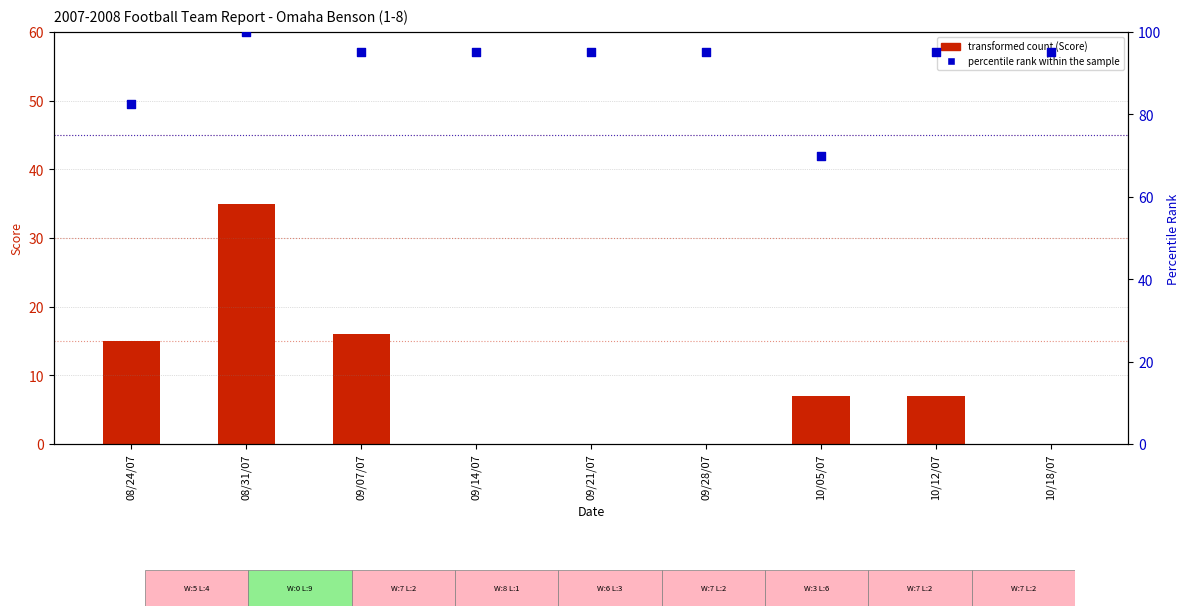

At how many categories does at least one series exceed 64?

9